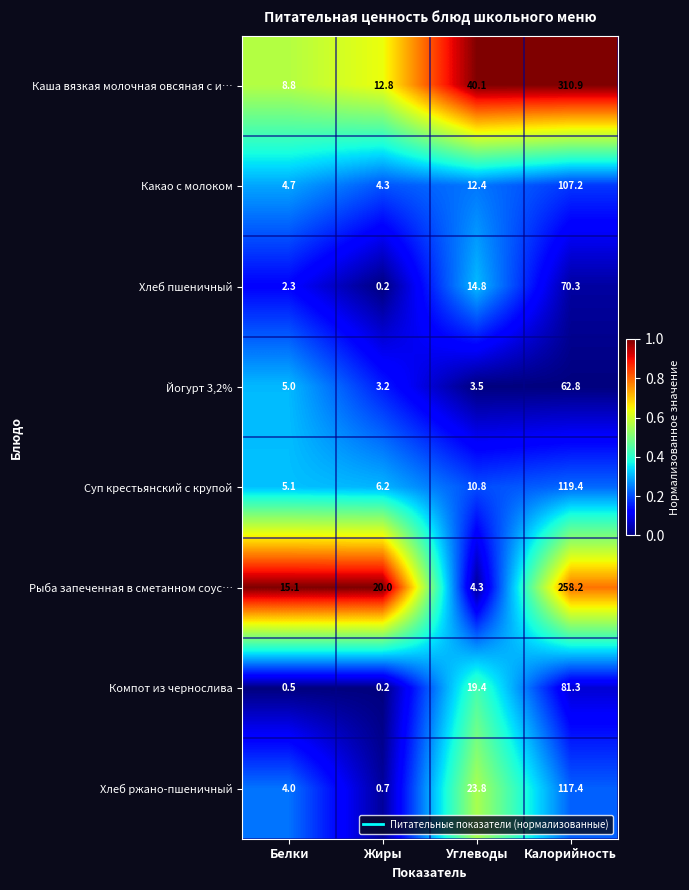

Between Белки and Калорийность, which series saw the biggest shift?

Каша вязкая молочная овсяная с и…